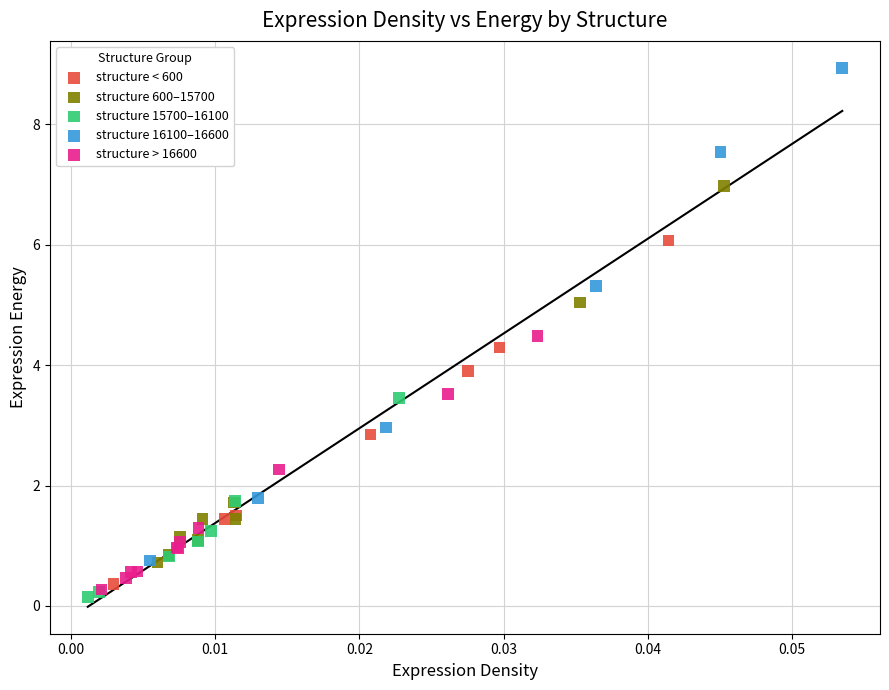

Which series contains the highest Y value?

structure 16100–16600